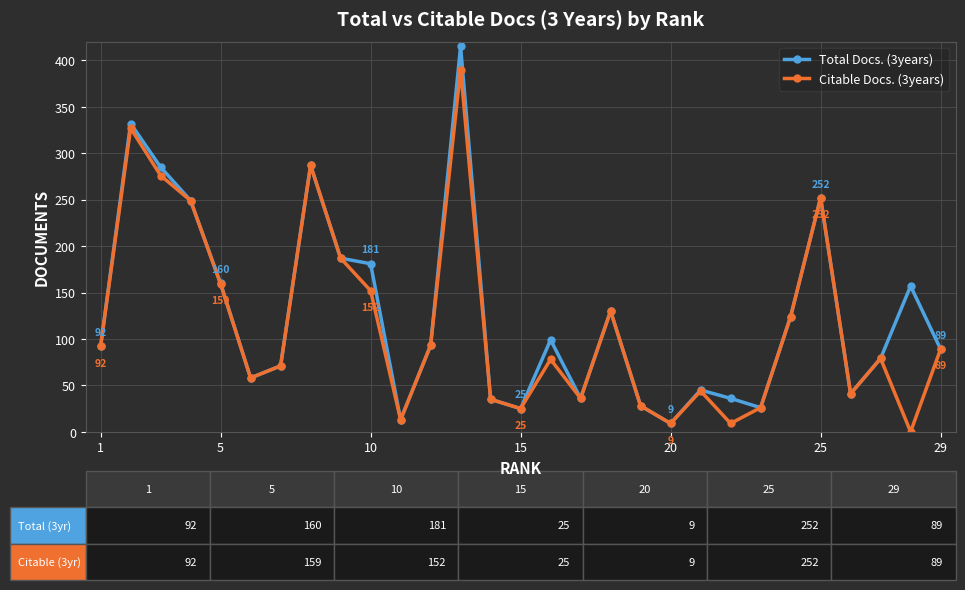

List the series in order of their peak value, lowest first.

Citable Docs. (3years), Total Docs. (3years)